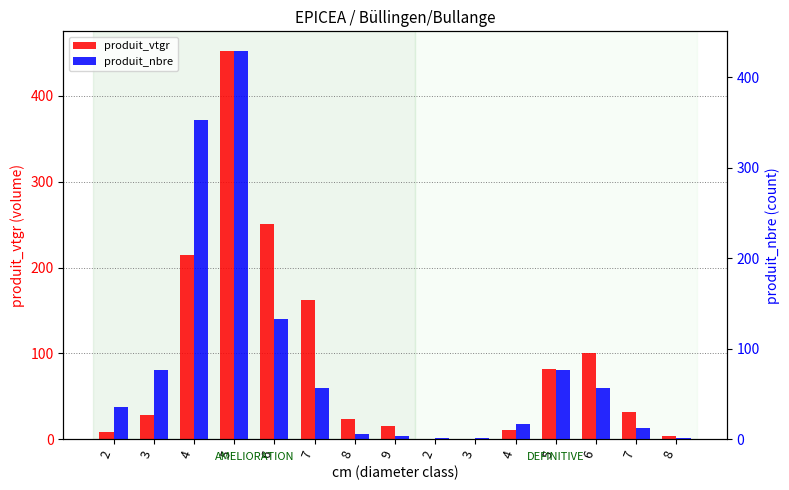

How many data points in produit_vtgr are above 28?

8